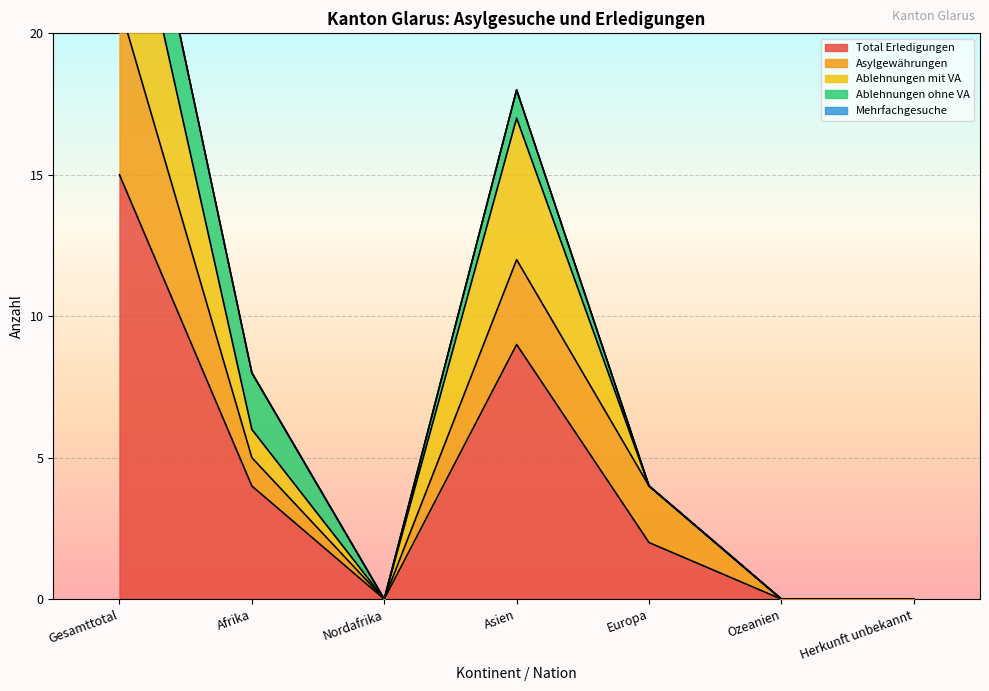

True or false: Asylgewährungen and Ablehnungen ohne VA intersect in this chart.

True